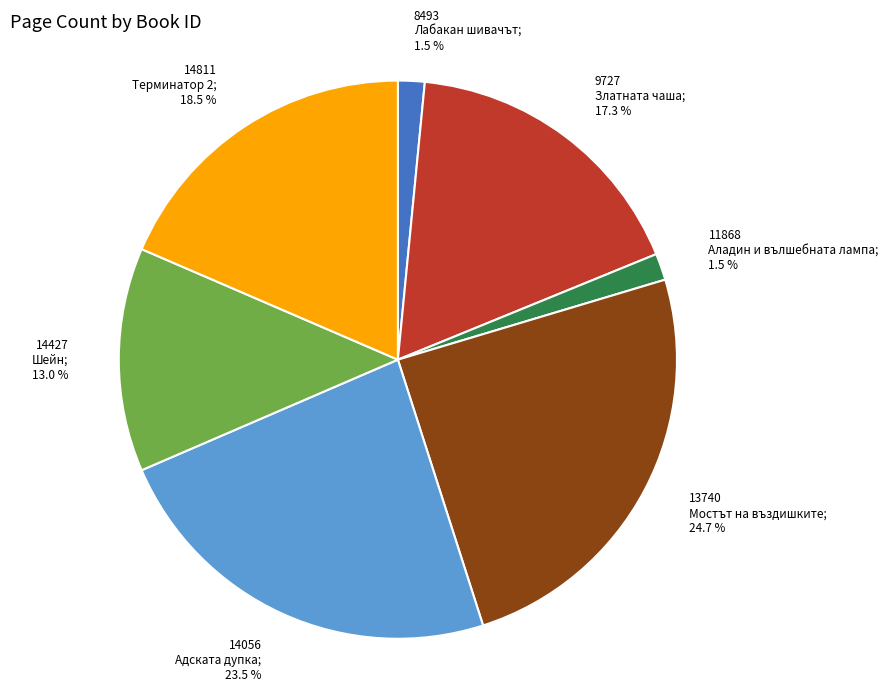

Does any single category account for the majority?

No